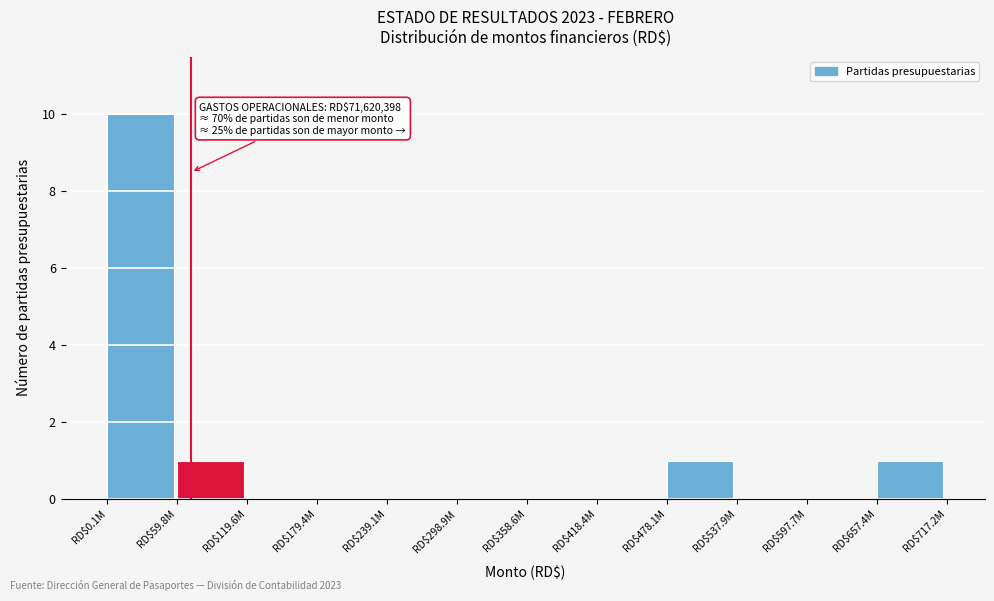

What is the sum of all values?

13